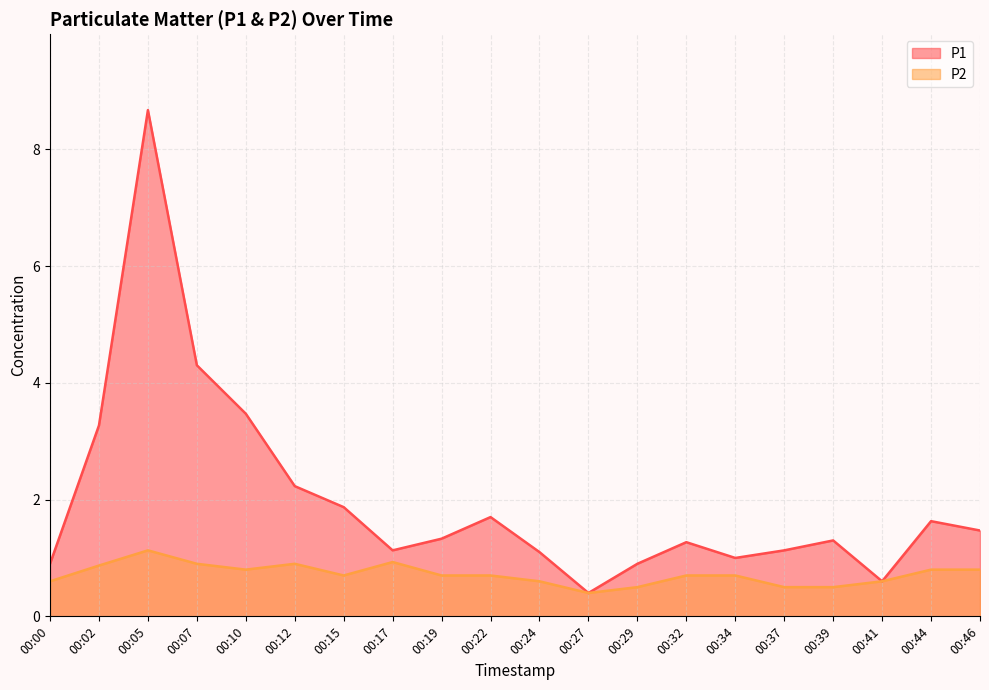

What are all the series names shown in the legend?

P1, P2